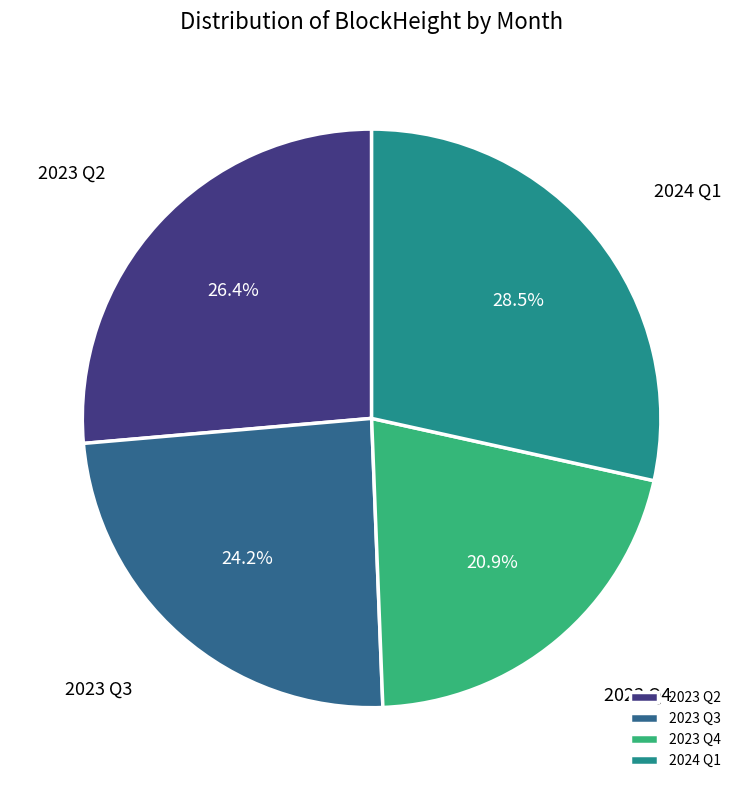

Combined, do 2023 Q2 and 2024 Q1 account for over 50%?

Yes